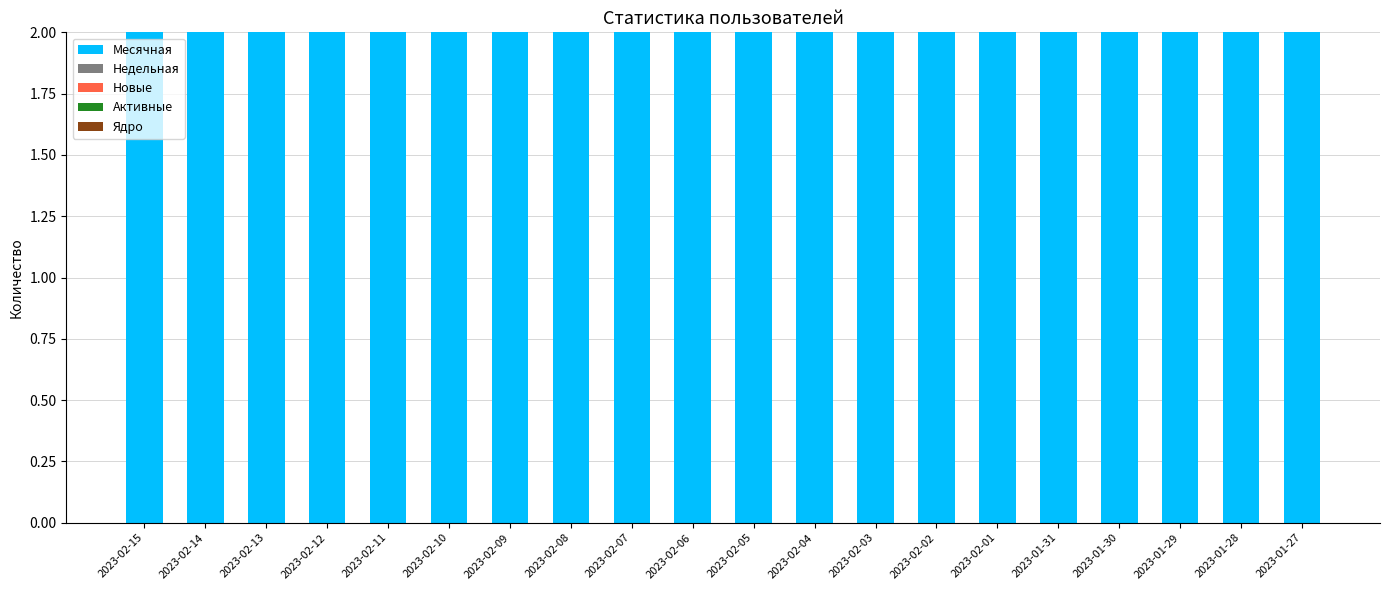

Reading left to right, what are all the values shown in this chart?

Месячная: 2	2	2	2	2	2	2	2	2	2	2	2	2	2	2	2	2	2	2	2
Недельная: 0	0	0	0	0	0	0	0	0	0	0	0	0	0	0	0	0	0	0	0
Новые: 0	0	0	0	0	0	0	0	0	0	0	0	0	0	0	0	0	0	0	0
Активные: 0	0	0	0	0	0	0	0	0	0	0	0	0	0	0	0	0	0	0	0
Ядро: 0	0	0	0	0	0	0	0	0	0	0	0	0	0	0	0	0	0	0	0